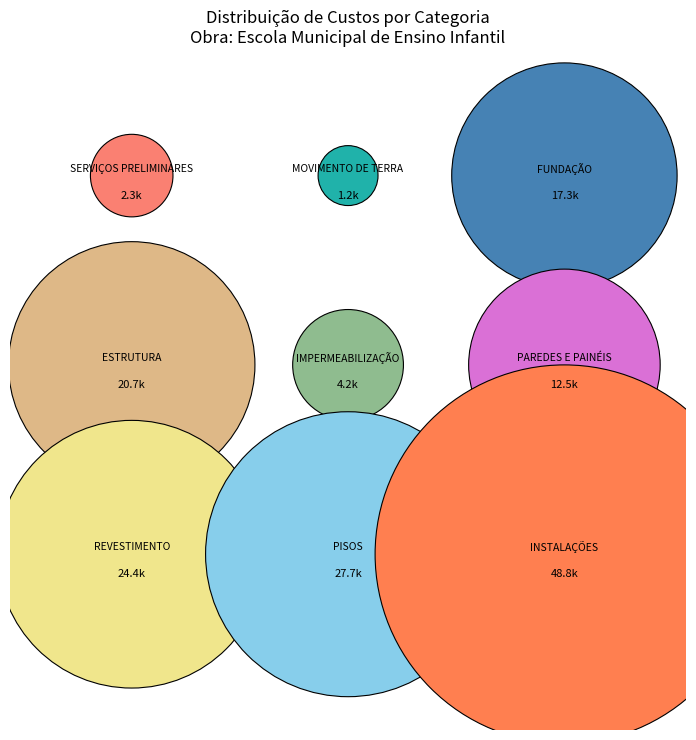

Does PAREDES E PAINÉIS represent more than half of the total?

No